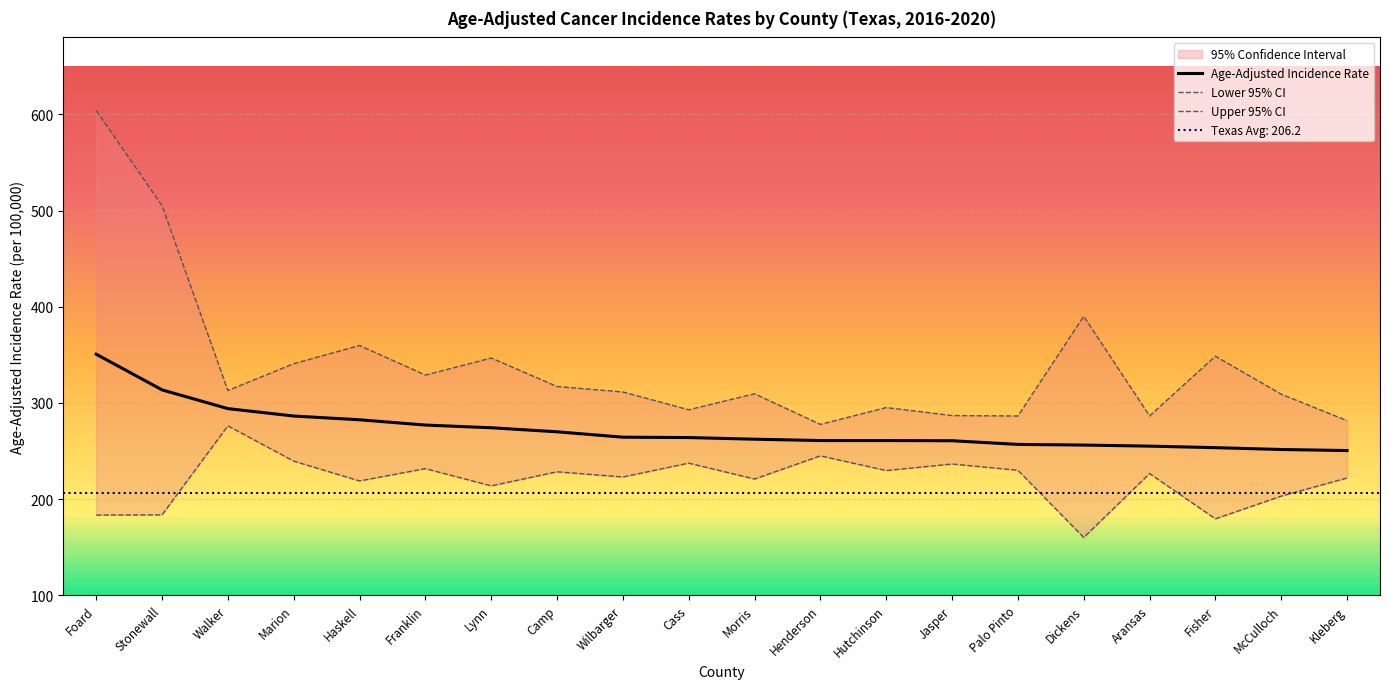

List the series in order of their overall mean, lowest first.

Lower 95% CI, Age-Adjusted Incidence Rate, Upper 95% CI